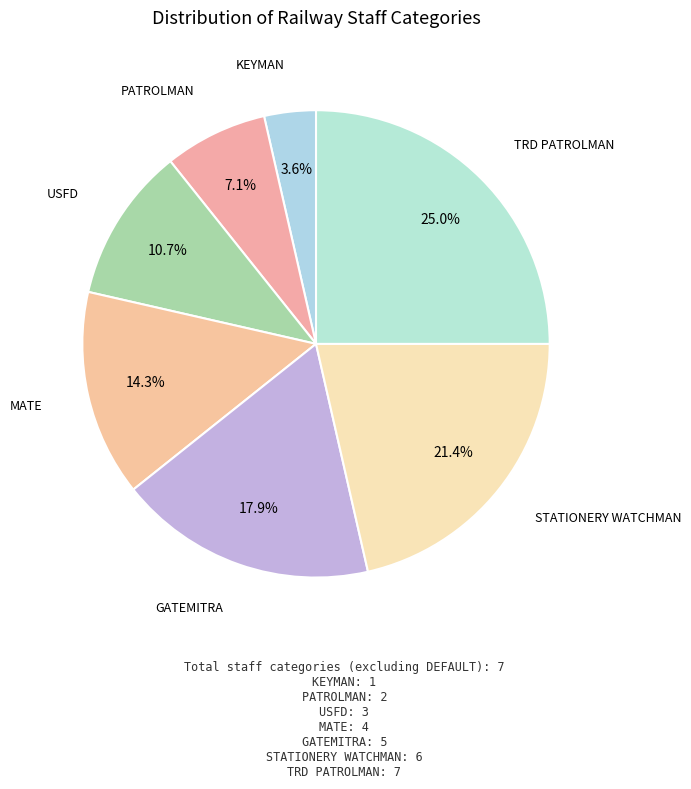

To the nearest percent, what is the average slice percentage?

14%